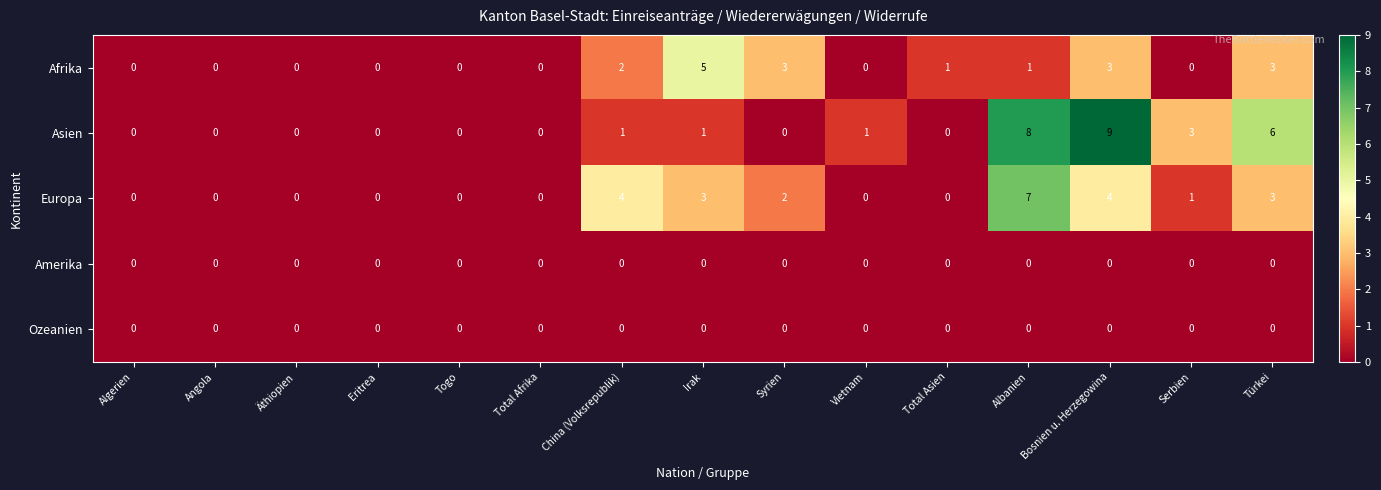

Count the Asien values in the range 0 to 3.

12